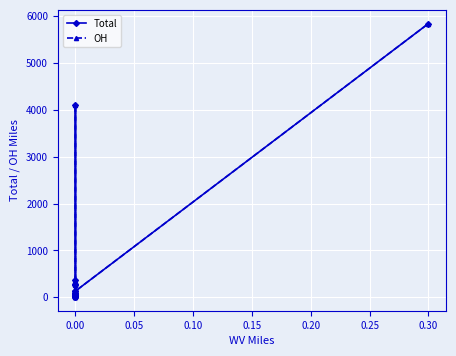

How many series are shown in this chart?

2